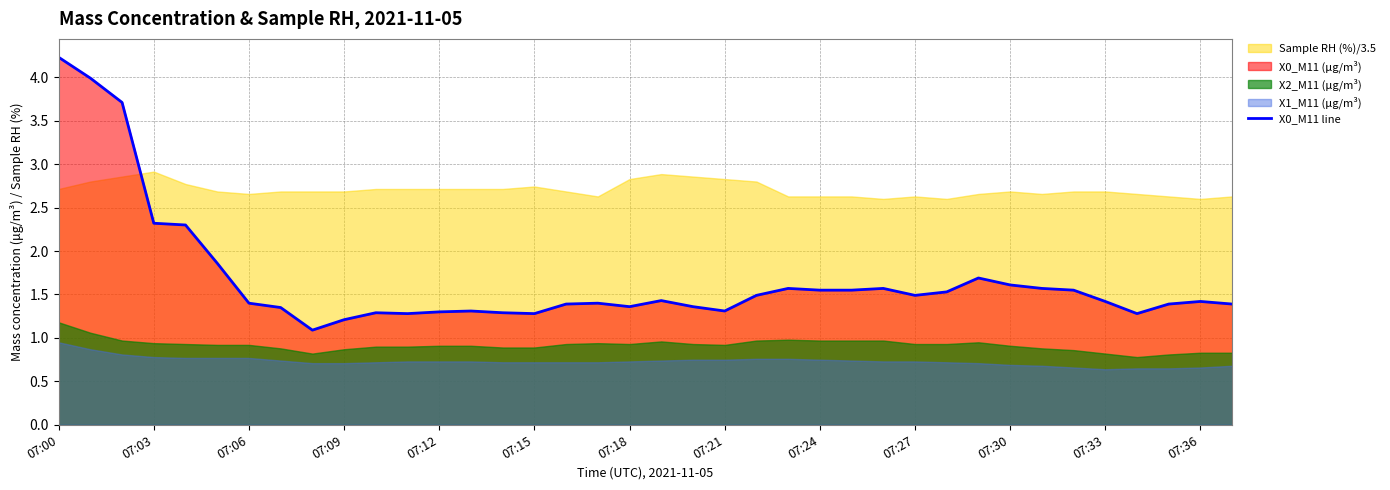

What is the sum of all values?

63.5